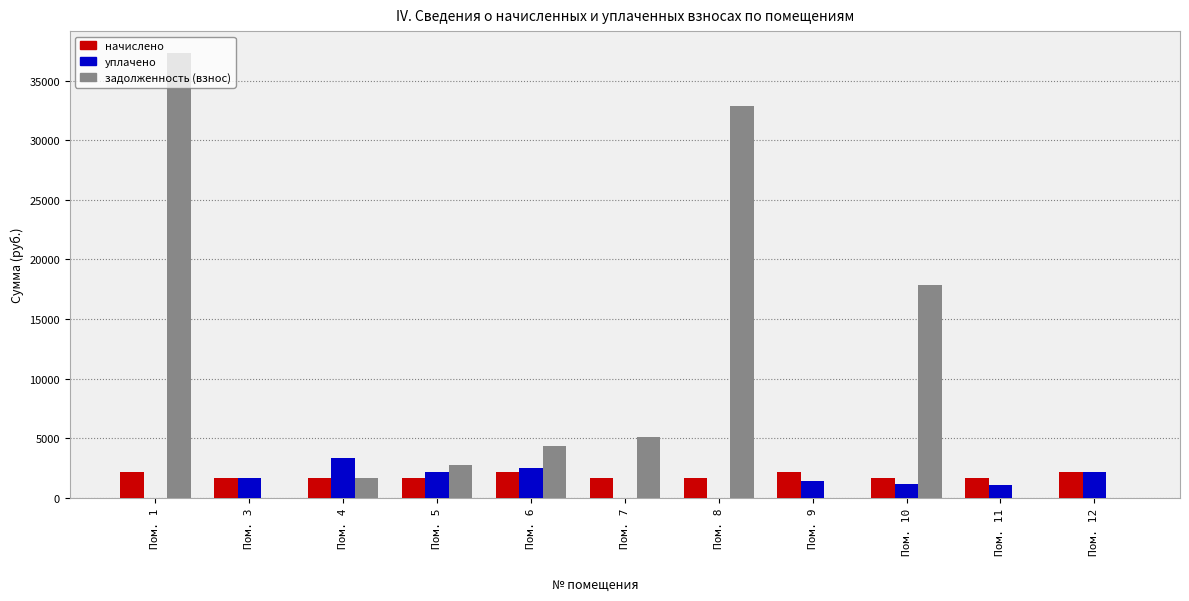

What is the highest value of the задолженность (взнос) series?

37283.7